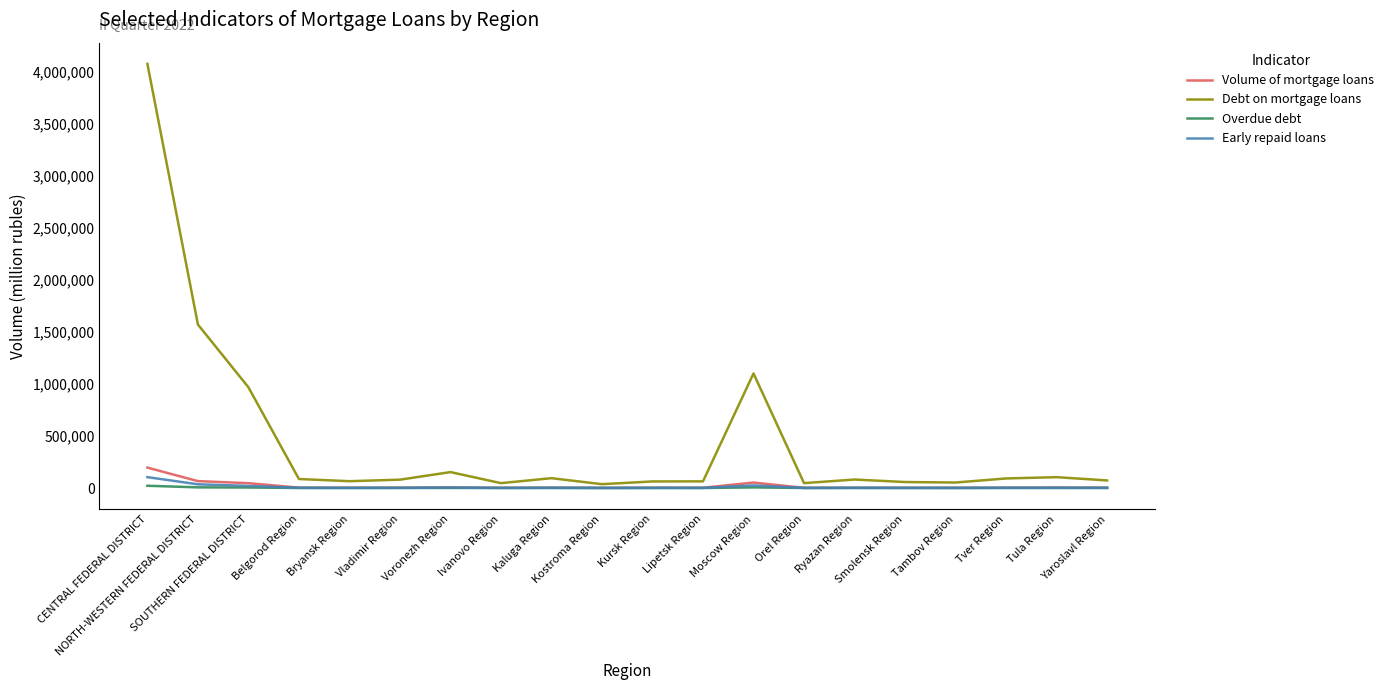

What is the spread (max minus min) of values at Lipetsk Region?

63694